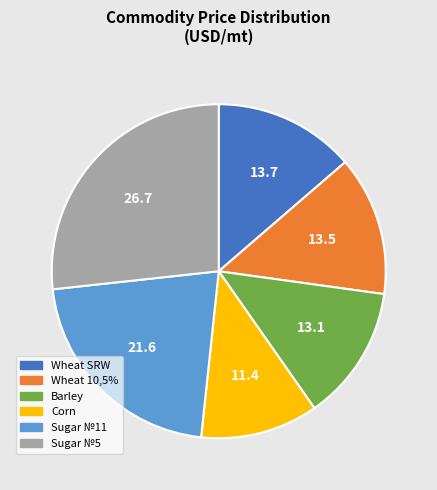

Do Sugar №11 and Corn together represent more than half of the pie?

No